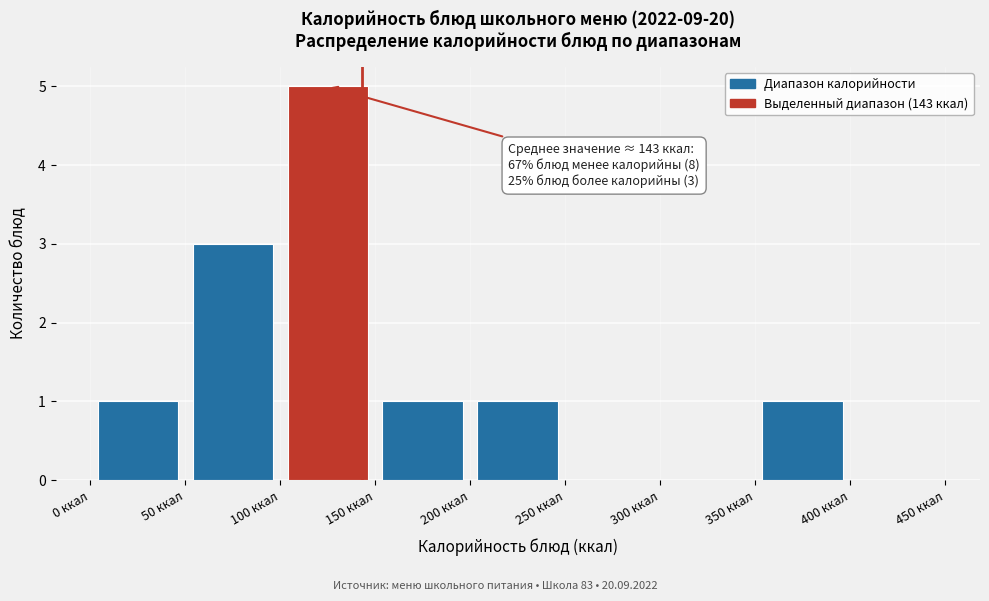

Which range on the x-axis has the tallest bar?

100 to 150